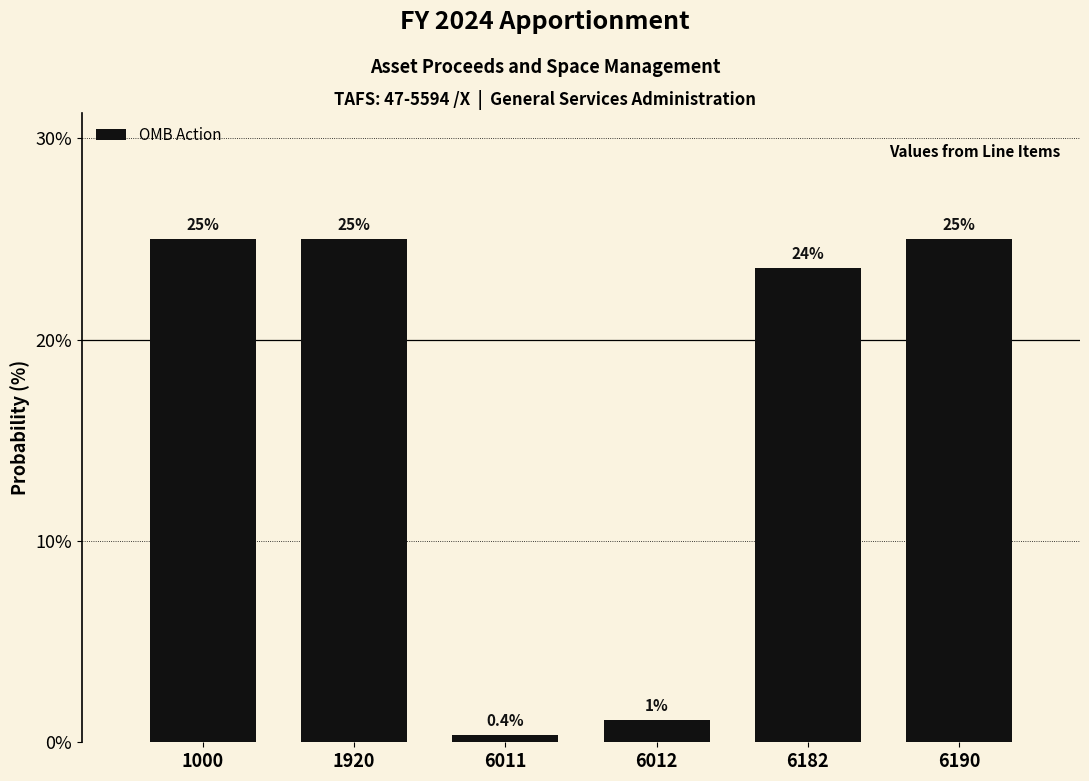

Reading left to right, extract all data points from this chart.

25.0	25.0	0.4	1.1	23.5	25.0